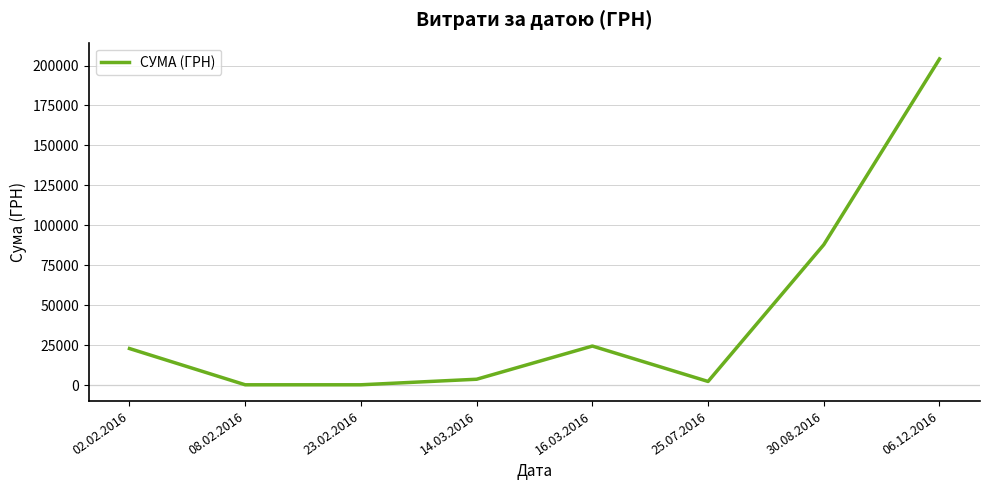

What is the change in value from 02.02.2016 to 06.12.2016?

+181315.8